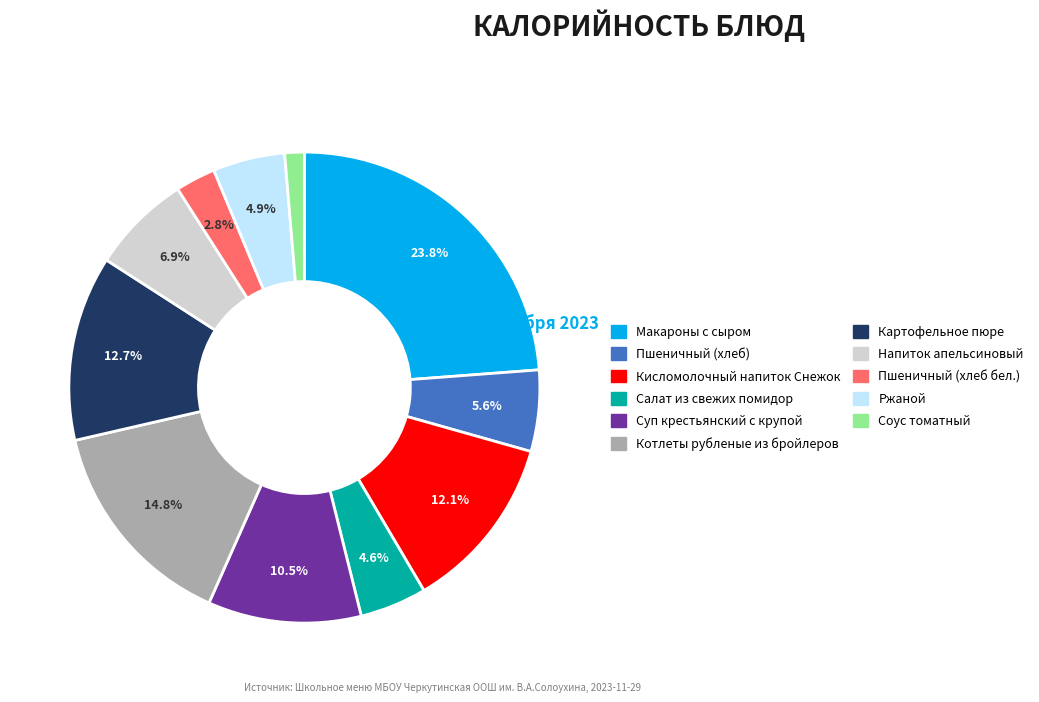

Does Картофельное пюре account for over 50% of the chart?

No